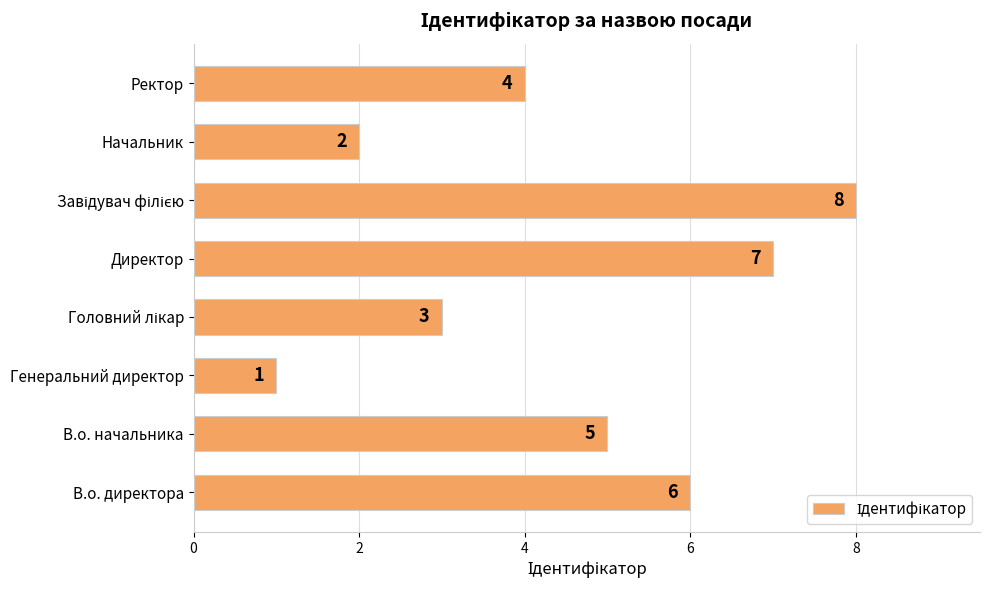

Does the chart contain stacked bars?

No